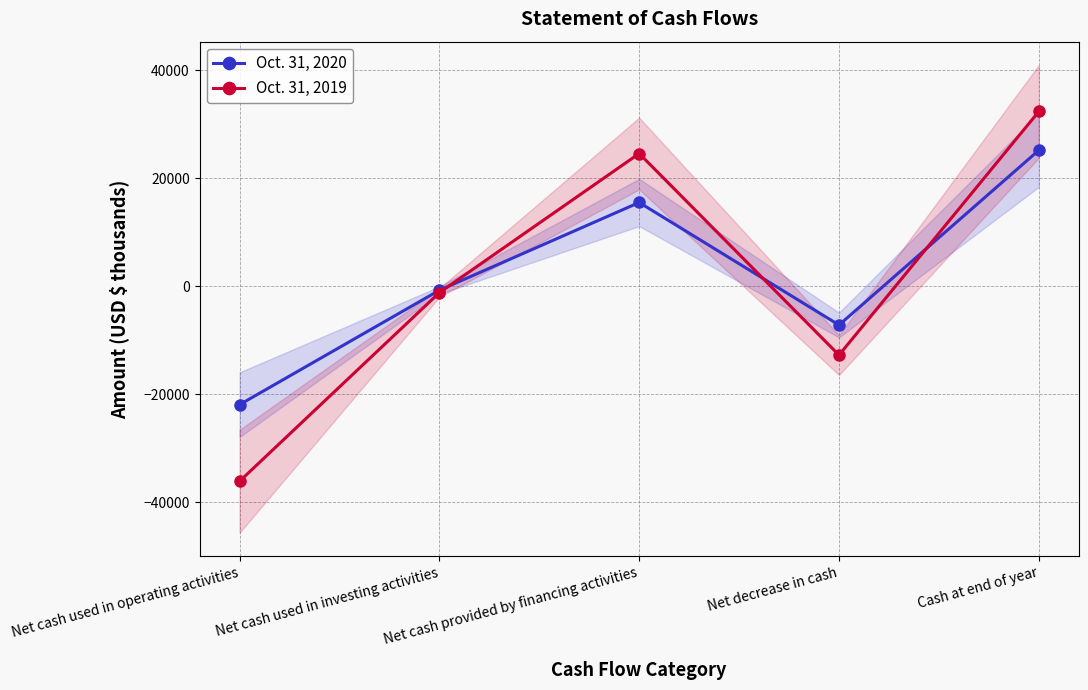

Reading left to right, what are all the values shown in this chart?

Oct. 31, 2020: Net cash used in operating activities=-21940	Net cash used in investing activities=-748	Net cash provided by financing activities=15503	Net decrease in cash=-7185	Cash at end of year=25178
Oct. 31, 2019: Net cash used in operating activities=-36128	Net cash used in investing activities=-1198	Net cash provided by financing activities=24571	Net decrease in cash=-12755	Cash at end of year=32363